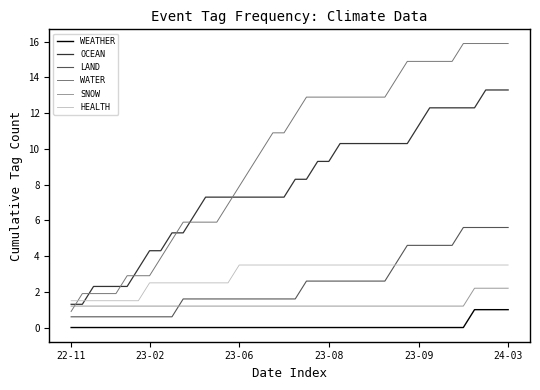

What is the sum of all HEALTH values?

118.0